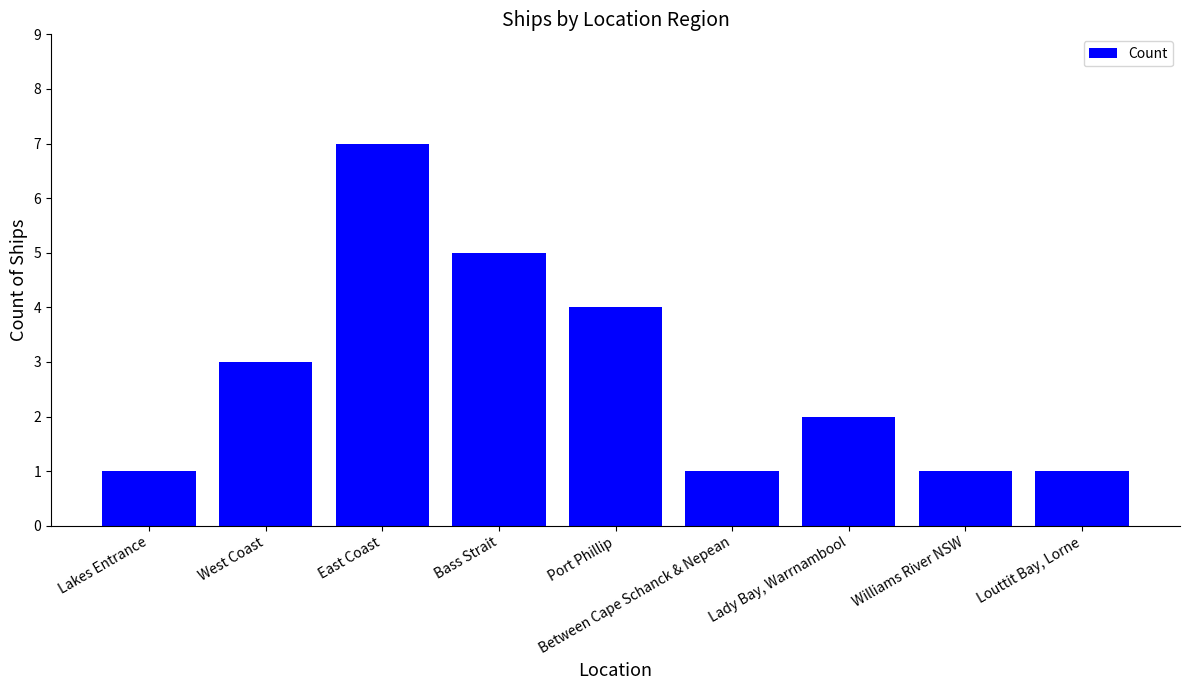

Reading left to right, list all the values displayed in this chart.

Lakes Entrance=1	West Coast=3	East Coast=7	Bass Strait=5	Port Phillip=4	Between Cape Schanck & Nepean=1	Lady Bay, Warrnambool=2	Williams River NSW=1	Louttit Bay, Lorne=1